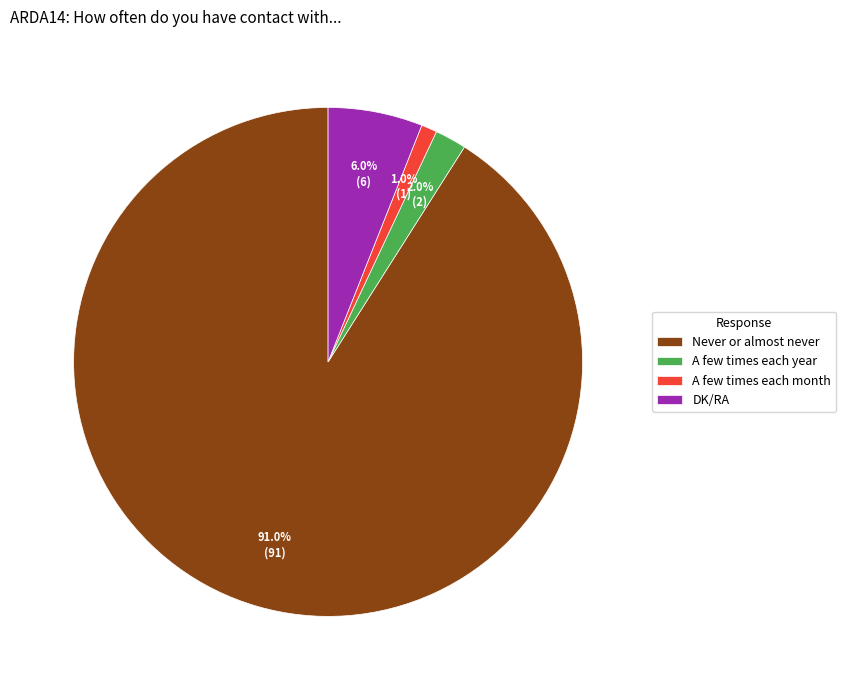

Which slice is the largest?

Never or almost never